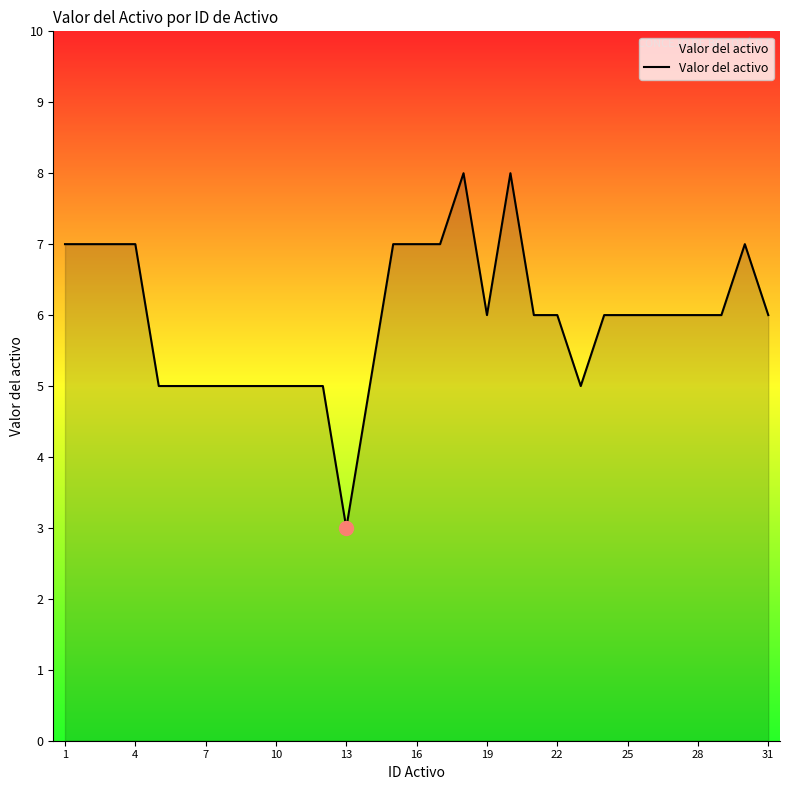

What is the average value?

6